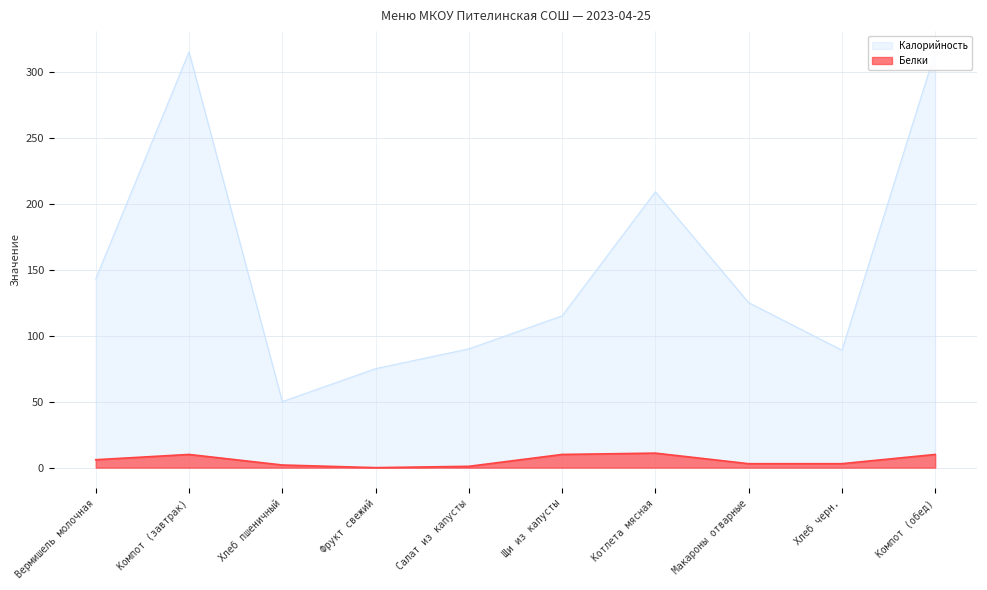

Where is the first local maximum for Белки?

Компот (завтрак)